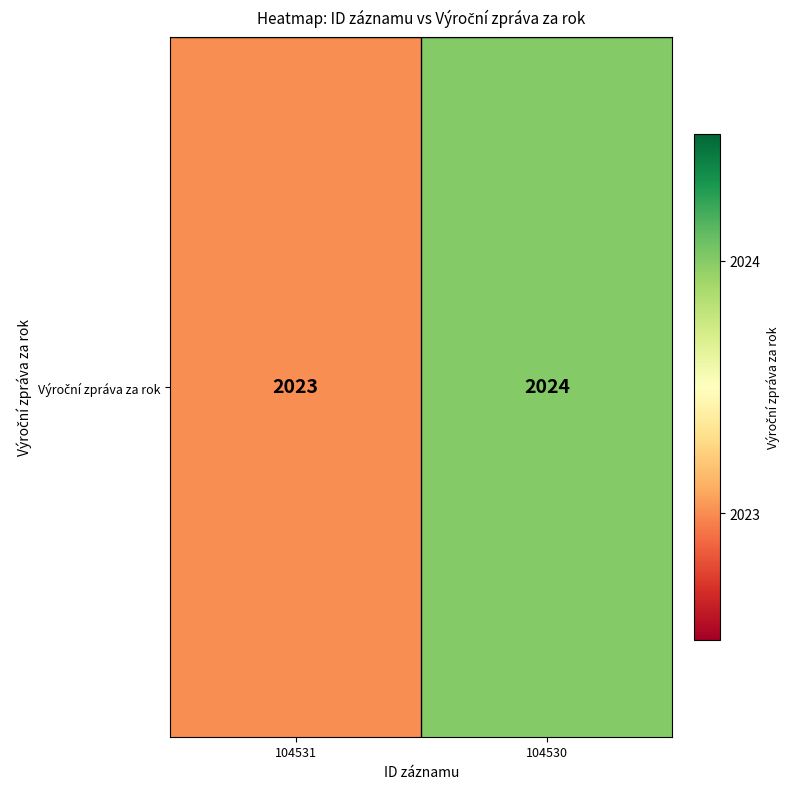

What is the sum of all values?

4047